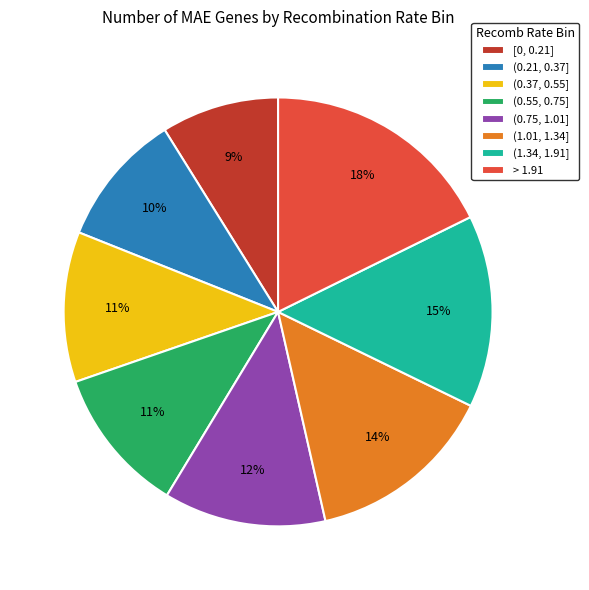

To the nearest percent, what is the average slice percentage?

12%